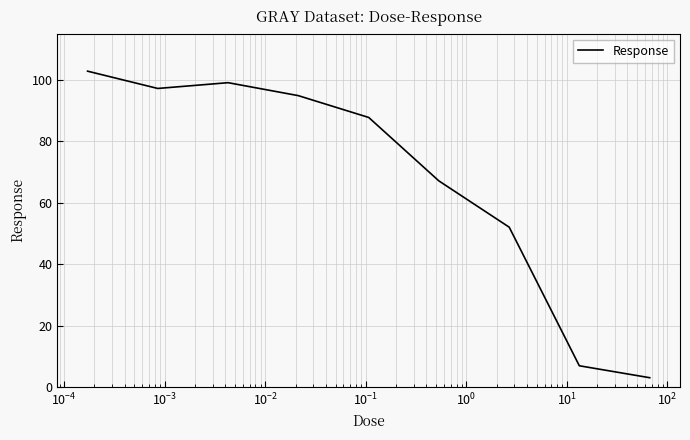

What is the difference between the maximum and minimum values?

99.7